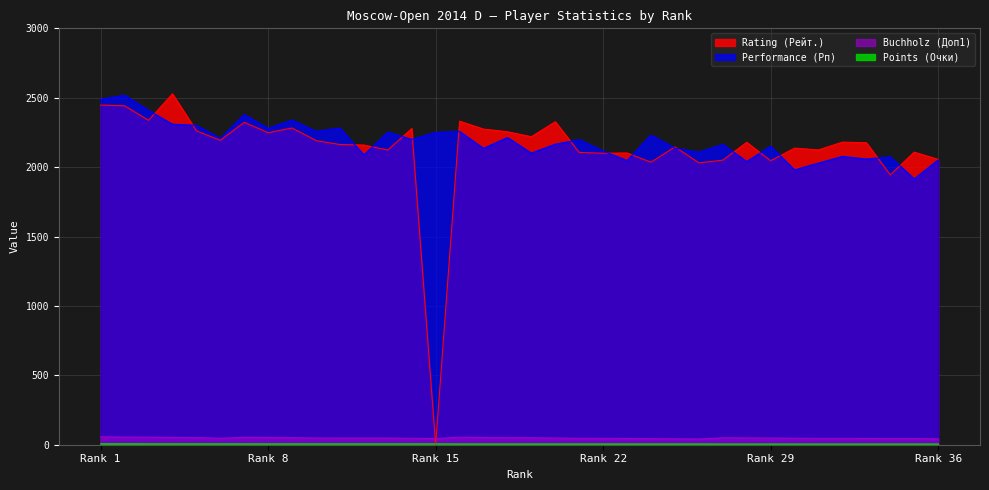

True or false: Buchholz (Доп1) and Points (Очки) intersect in this chart.

False